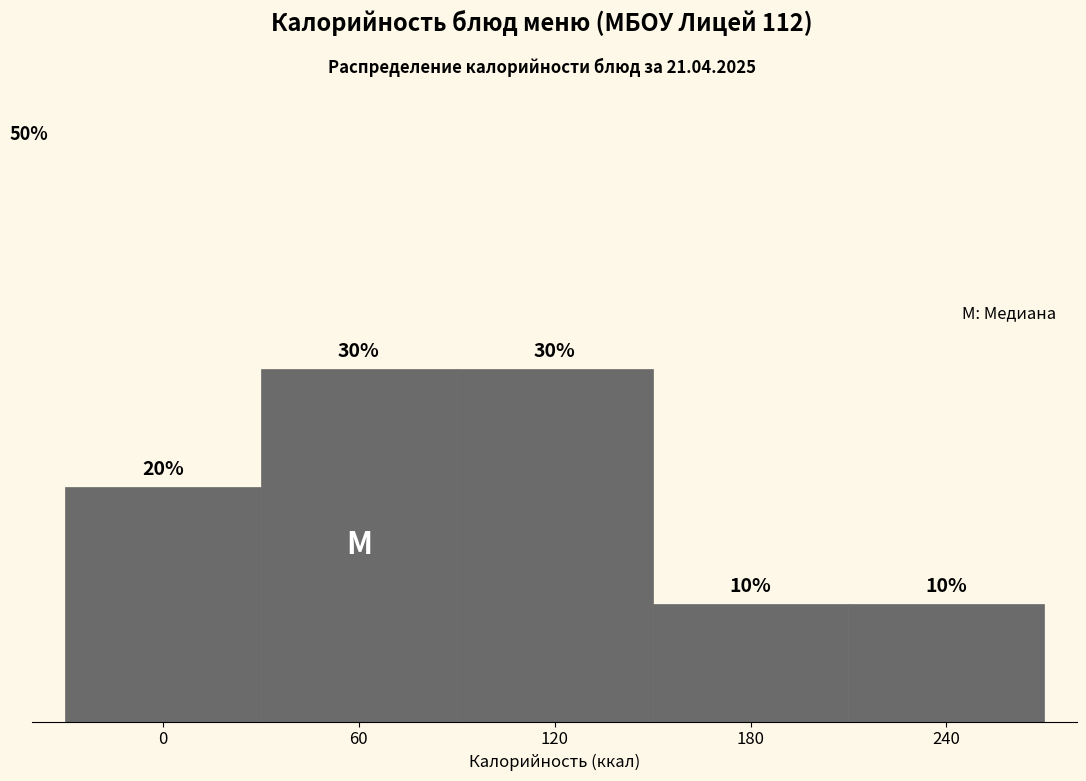

Does the chart contain any negative values?

No